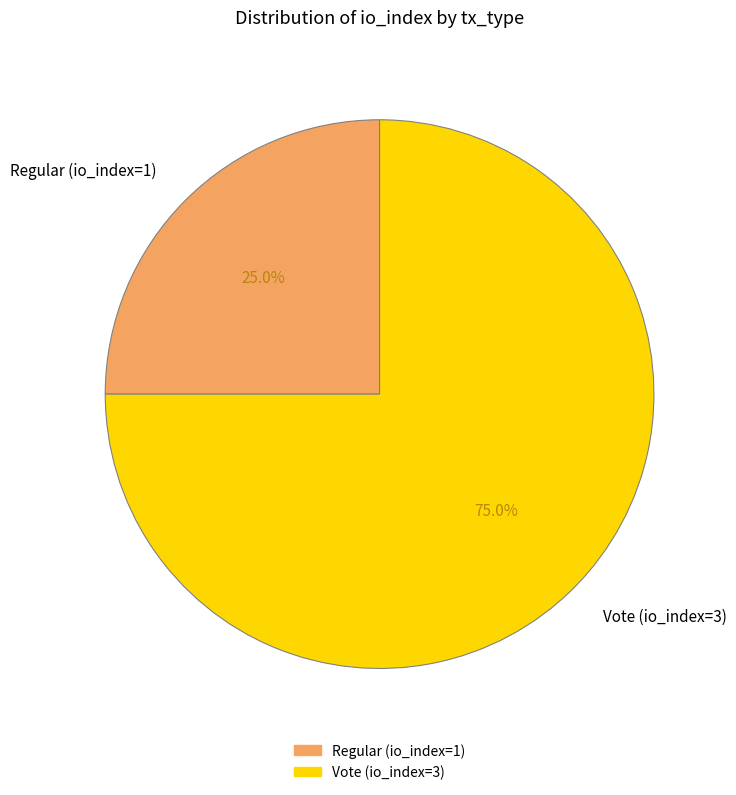

What percentage is the Vote (io_index=3) slice, to the nearest percent?

75%